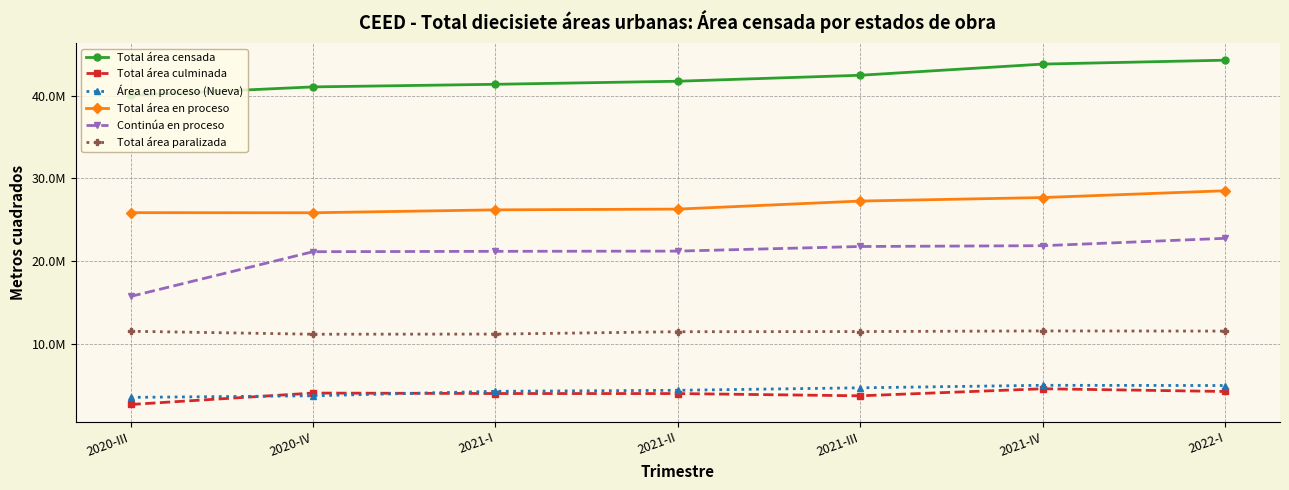

True or false: Continúa en proceso has more than 1 points higher than both neighbors.

False